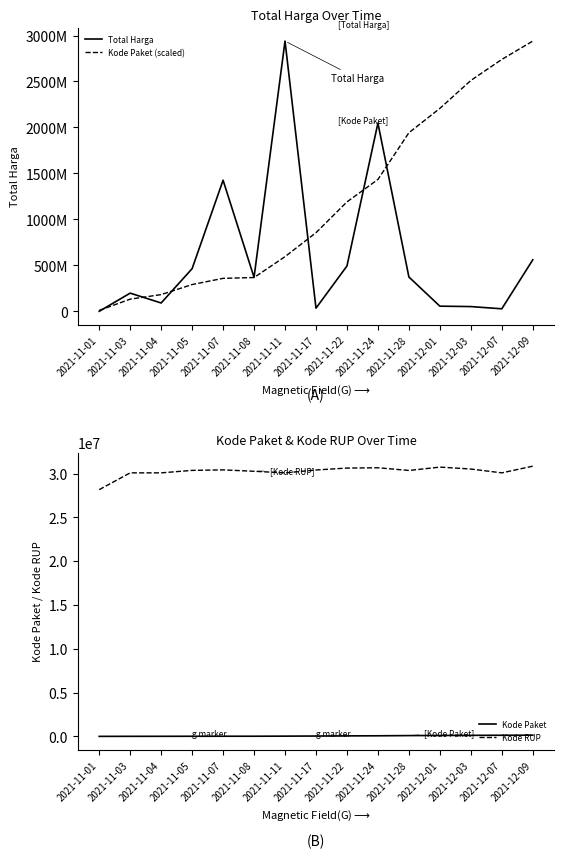

What is the minimum value shown in the chart?

464.0